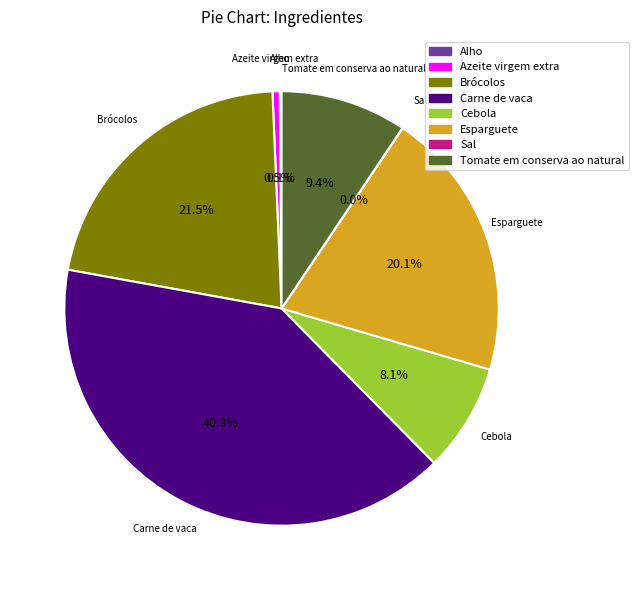

To the nearest percent, what portion does Tomate em conserva ao natural represent?

9%